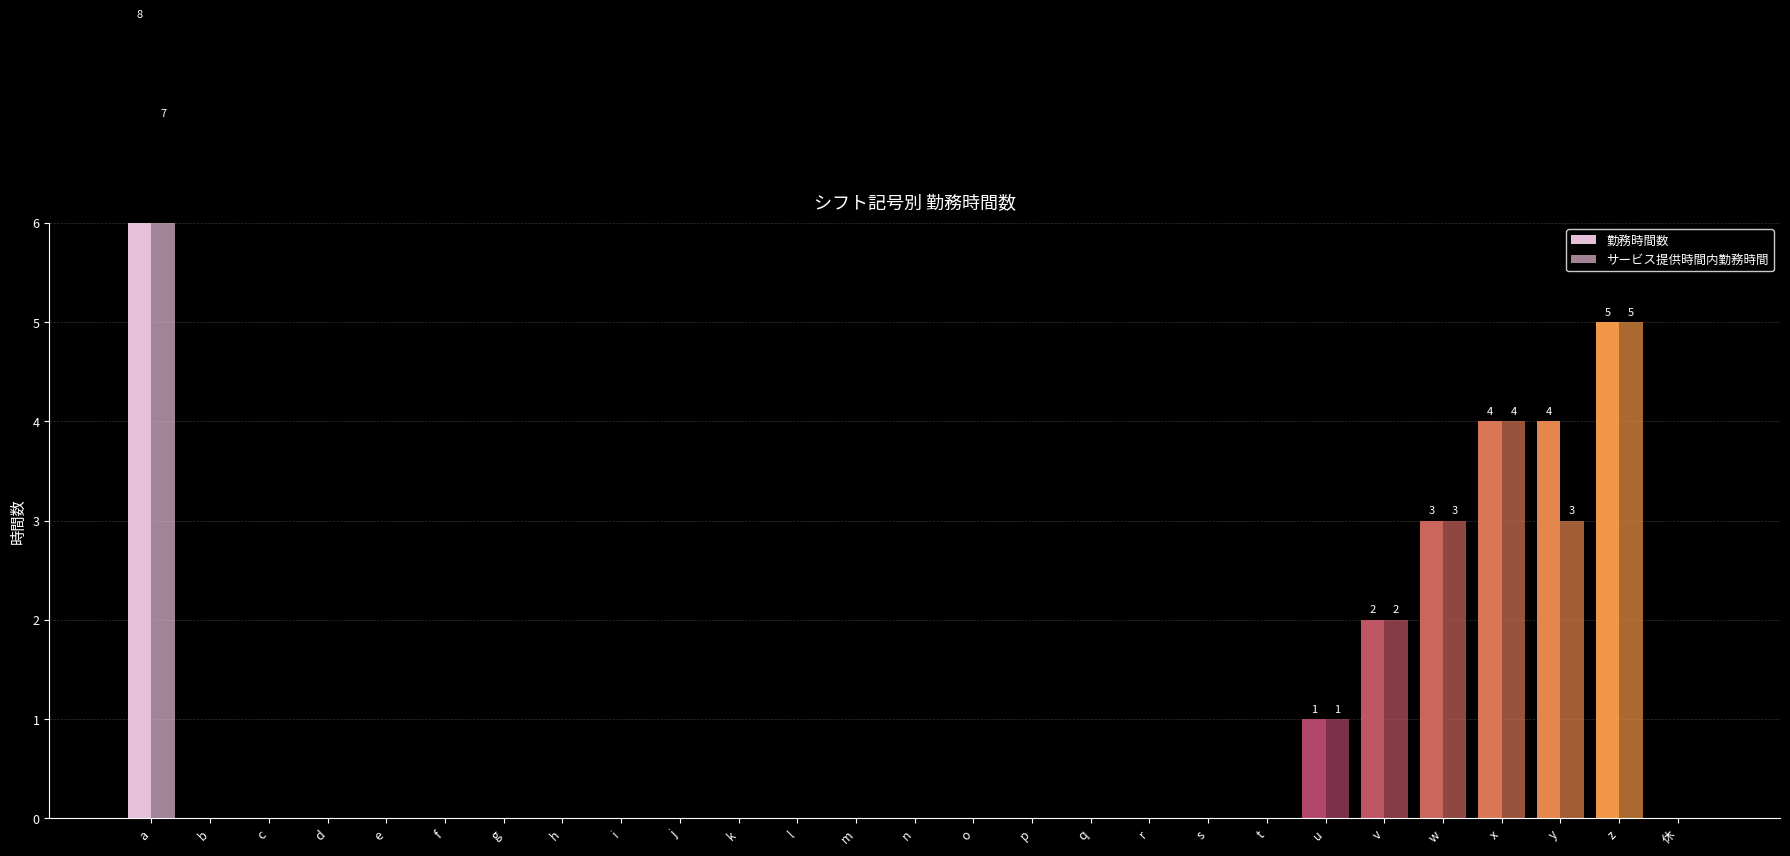

At which category is the sum across all series the highest?

a